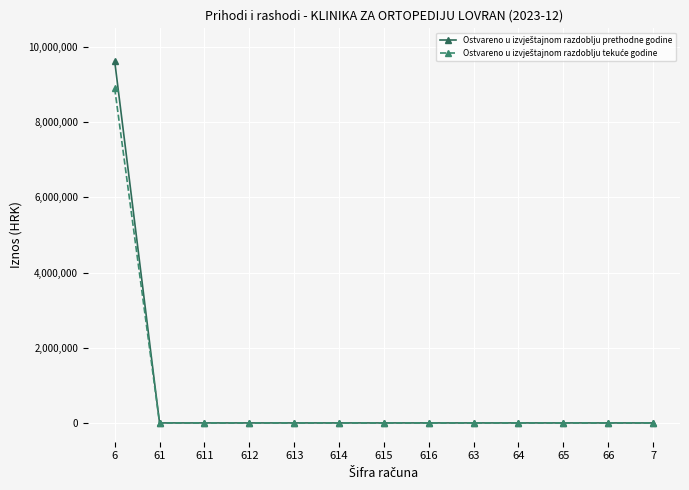

What is the greatest value displayed?

9624946.8